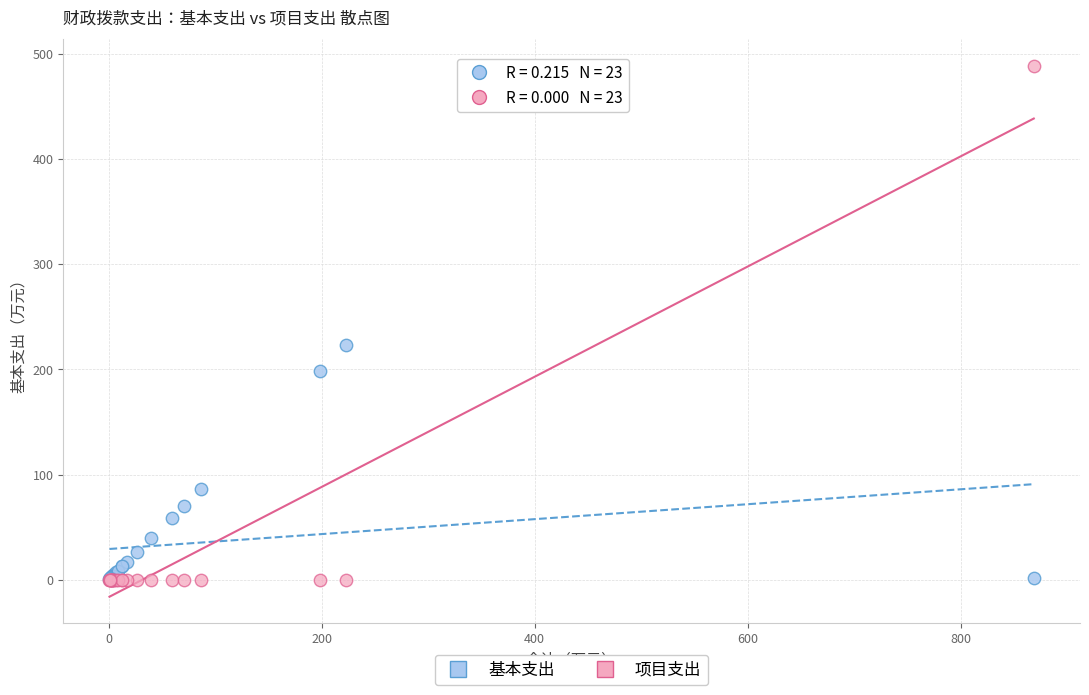

Which series has the widest spread of Y values?

项目支出